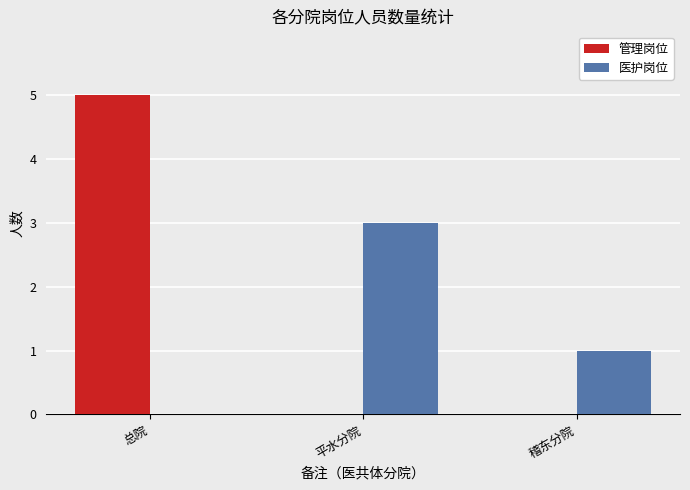

At which category is the sum across all series the highest?

总院